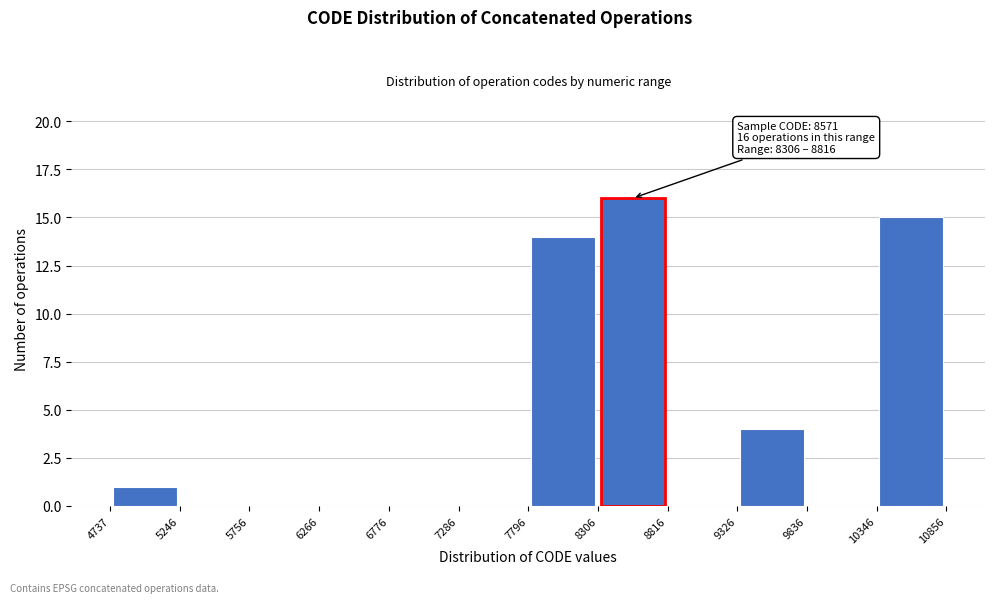

Over which range of the x-axis is the bar tallest?

8306 to 8816